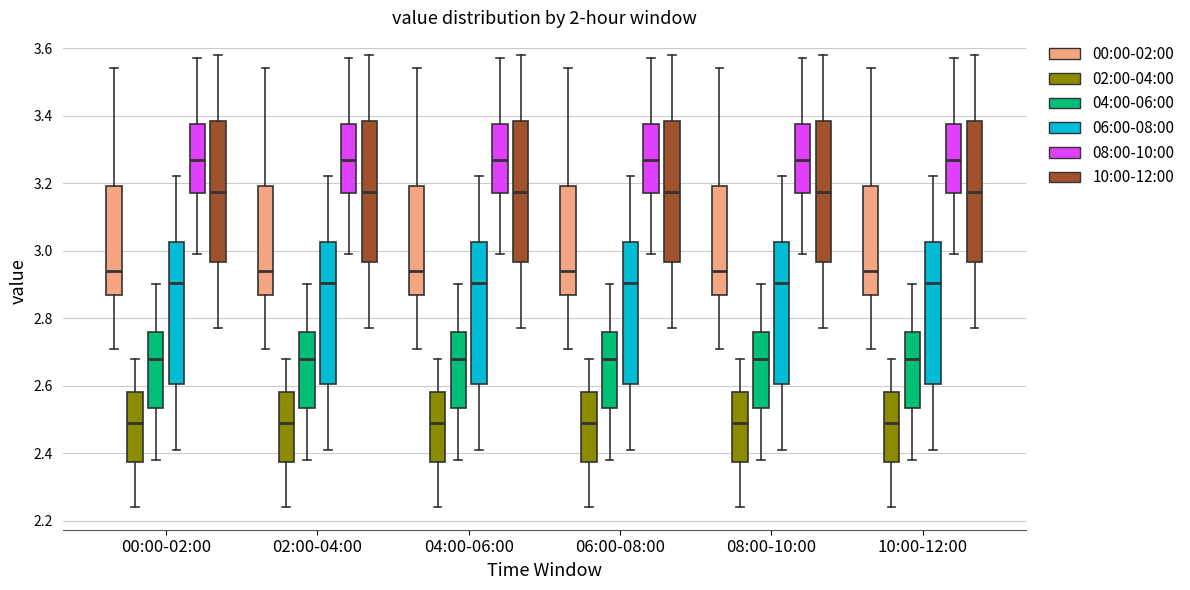

Reading left to right, transcribe this box plot: for each box, give where its median line is, the range the box spans, and where its two whiskers end, as read against the y-axis. The values are not printed on the chart, so give them approximately, as read against the axis.

00:00-02:00 (00:00-02:00): median 2.94, box 2.86 to 3.20, whiskers 2.72 to 3.54
00:00-02:00 (02:00-04:00): median 2.50, box 2.38 to 2.58, whiskers 2.24 to 2.68
00:00-02:00 (04:00-06:00): median 2.68, box 2.54 to 2.76, whiskers 2.38 to 2.90
00:00-02:00 (06:00-08:00): median 2.90, box 2.60 to 3.02, whiskers 2.42 to 3.22
00:00-02:00 (08:00-10:00): median 3.28, box 3.18 to 3.38, whiskers 3.00 to 3.58
00:00-02:00 (10:00-12:00): median 3.18, box 2.96 to 3.38, whiskers 2.78 to 3.58
02:00-04:00 (00:00-02:00): median 2.94, box 2.86 to 3.20, whiskers 2.72 to 3.54
02:00-04:00 (02:00-04:00): median 2.50, box 2.38 to 2.58, whiskers 2.24 to 2.68
02:00-04:00 (04:00-06:00): median 2.68, box 2.54 to 2.76, whiskers 2.38 to 2.90
02:00-04:00 (06:00-08:00): median 2.90, box 2.60 to 3.02, whiskers 2.42 to 3.22
02:00-04:00 (08:00-10:00): median 3.28, box 3.18 to 3.38, whiskers 3.00 to 3.58
02:00-04:00 (10:00-12:00): median 3.18, box 2.96 to 3.38, whiskers 2.78 to 3.58
04:00-06:00 (00:00-02:00): median 2.94, box 2.86 to 3.20, whiskers 2.72 to 3.54
04:00-06:00 (02:00-04:00): median 2.50, box 2.38 to 2.58, whiskers 2.24 to 2.68
04:00-06:00 (04:00-06:00): median 2.68, box 2.54 to 2.76, whiskers 2.38 to 2.90
04:00-06:00 (06:00-08:00): median 2.90, box 2.60 to 3.02, whiskers 2.42 to 3.22
04:00-06:00 (08:00-10:00): median 3.28, box 3.18 to 3.38, whiskers 3.00 to 3.58
04:00-06:00 (10:00-12:00): median 3.18, box 2.96 to 3.38, whiskers 2.78 to 3.58
06:00-08:00 (00:00-02:00): median 2.94, box 2.86 to 3.20, whiskers 2.72 to 3.54
06:00-08:00 (02:00-04:00): median 2.50, box 2.38 to 2.58, whiskers 2.24 to 2.68
06:00-08:00 (04:00-06:00): median 2.68, box 2.54 to 2.76, whiskers 2.38 to 2.90
06:00-08:00 (06:00-08:00): median 2.90, box 2.60 to 3.02, whiskers 2.42 to 3.22
06:00-08:00 (08:00-10:00): median 3.28, box 3.18 to 3.38, whiskers 3.00 to 3.58
06:00-08:00 (10:00-12:00): median 3.18, box 2.96 to 3.38, whiskers 2.78 to 3.58
08:00-10:00 (00:00-02:00): median 2.94, box 2.86 to 3.20, whiskers 2.72 to 3.54
08:00-10:00 (02:00-04:00): median 2.50, box 2.38 to 2.58, whiskers 2.24 to 2.68
08:00-10:00 (04:00-06:00): median 2.68, box 2.54 to 2.76, whiskers 2.38 to 2.90
08:00-10:00 (06:00-08:00): median 2.90, box 2.60 to 3.02, whiskers 2.42 to 3.22
08:00-10:00 (08:00-10:00): median 3.28, box 3.18 to 3.38, whiskers 3.00 to 3.58
08:00-10:00 (10:00-12:00): median 3.18, box 2.96 to 3.38, whiskers 2.78 to 3.58
10:00-12:00 (00:00-02:00): median 2.94, box 2.86 to 3.20, whiskers 2.72 to 3.54
10:00-12:00 (02:00-04:00): median 2.50, box 2.38 to 2.58, whiskers 2.24 to 2.68
10:00-12:00 (04:00-06:00): median 2.68, box 2.54 to 2.76, whiskers 2.38 to 2.90
10:00-12:00 (06:00-08:00): median 2.90, box 2.60 to 3.02, whiskers 2.42 to 3.22
10:00-12:00 (08:00-10:00): median 3.28, box 3.18 to 3.38, whiskers 3.00 to 3.58
10:00-12:00 (10:00-12:00): median 3.18, box 2.96 to 3.38, whiskers 2.78 to 3.58